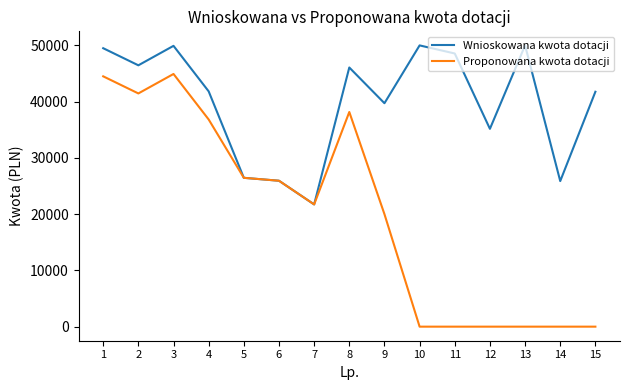

What is the sum of all Wnioskowana kwota dotacji values?

599000